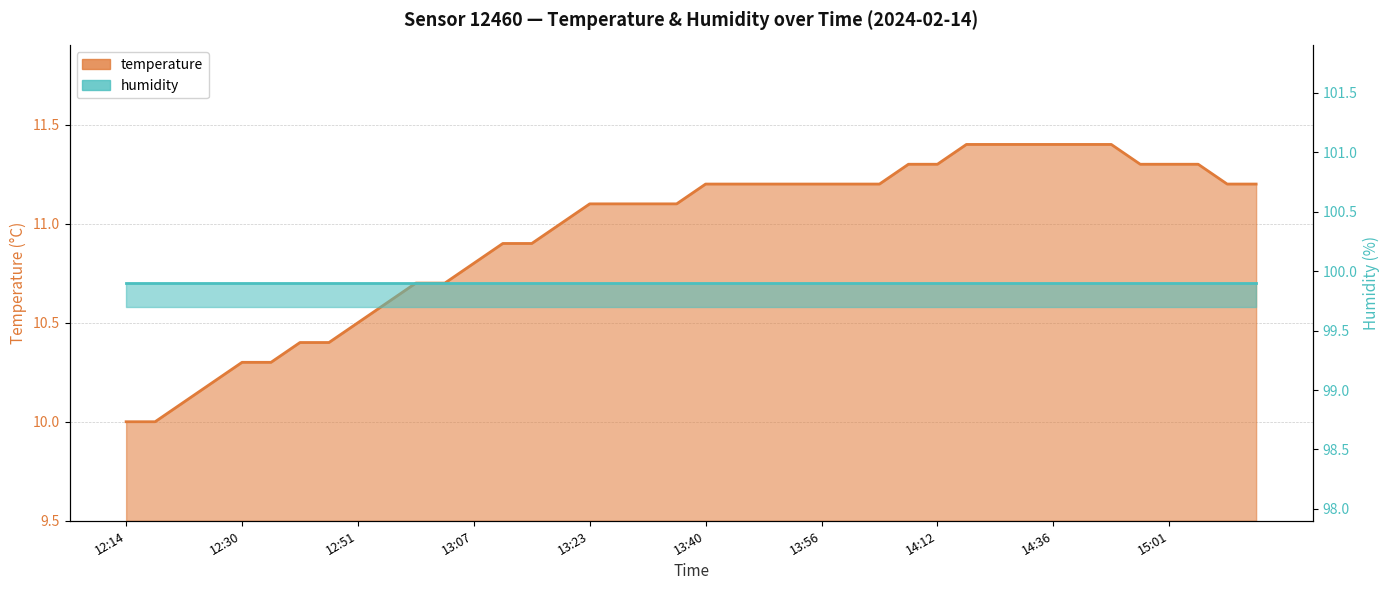

What is the smallest value displayed?

10.0